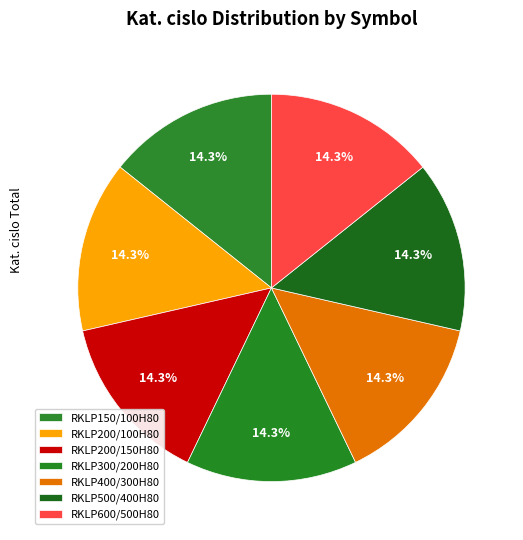

Which category has the biggest portion of the pie?

RKLP200/150H80